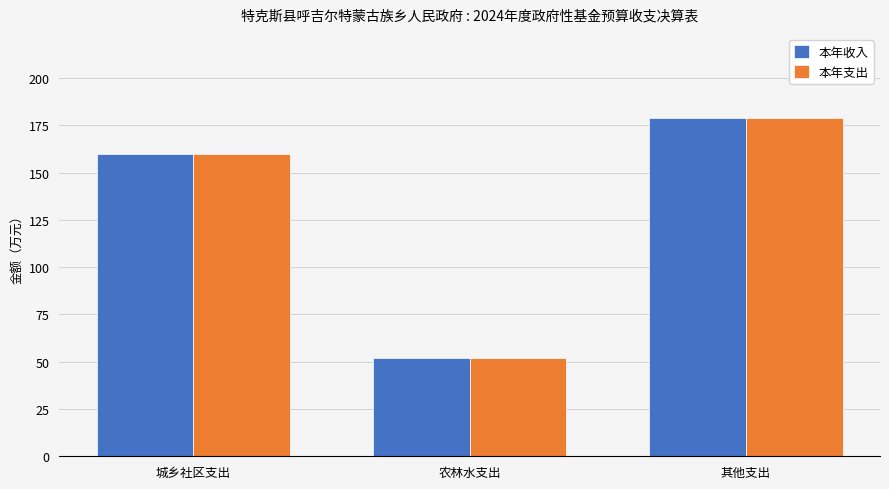

Reading left to right, transcribe all the data shown in this chart.

本年收入: 160.0	51.8	178.7
本年支出: 160.0	51.8	178.7